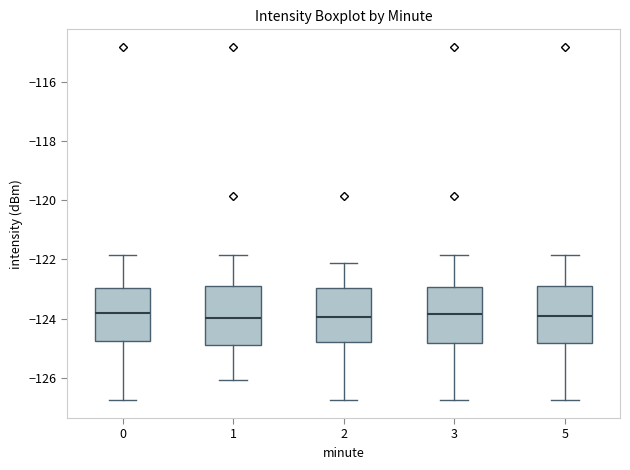

Reading left to right, read every box against the y-axis: the position of its median line, the range the box covers, and the ends of its whiskers. The values are not printed on the chart, so give them approximately, as read against the axis.

0: median -123.8, box -124.8 to -123.0, whiskers -126.8 to -121.8
1: median -124.0, box -124.8 to -122.8, whiskers -126.0 to -121.8
2: median -124.0, box -124.8 to -123.0, whiskers -126.8 to -122.2
3: median -123.8, box -124.8 to -123.0, whiskers -126.8 to -121.8
5: median -123.8, box -124.8 to -122.8, whiskers -126.8 to -121.8